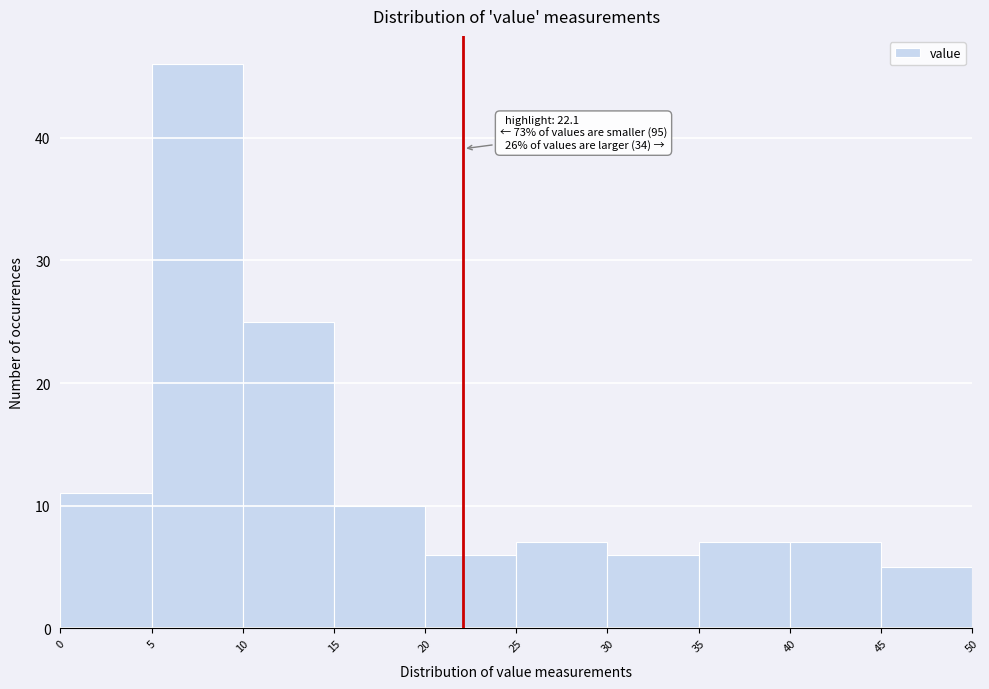

Which range on the x-axis has the tallest bar?

5 to 10